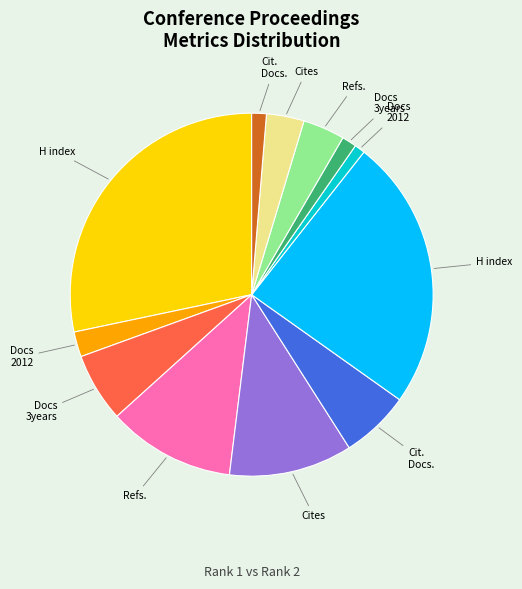

Is there any slice that represents more than half of the pie?

No